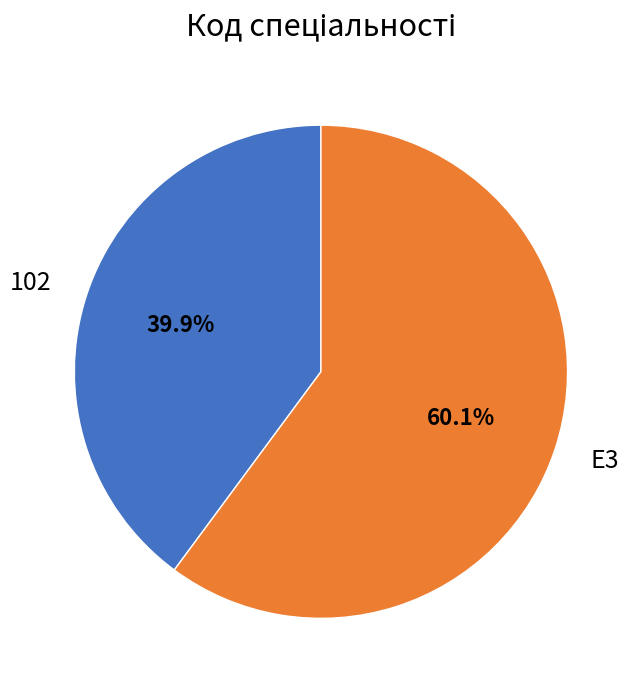

What percentage is the 102 slice, to the nearest percent?

40%